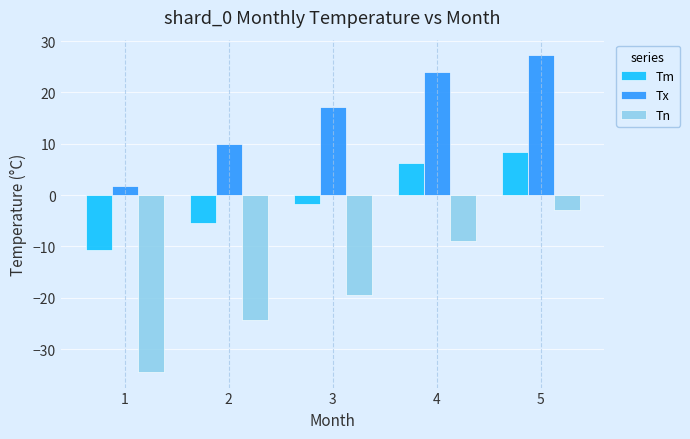

What is the value of the Tm bar at the 4th from the left?

6.2